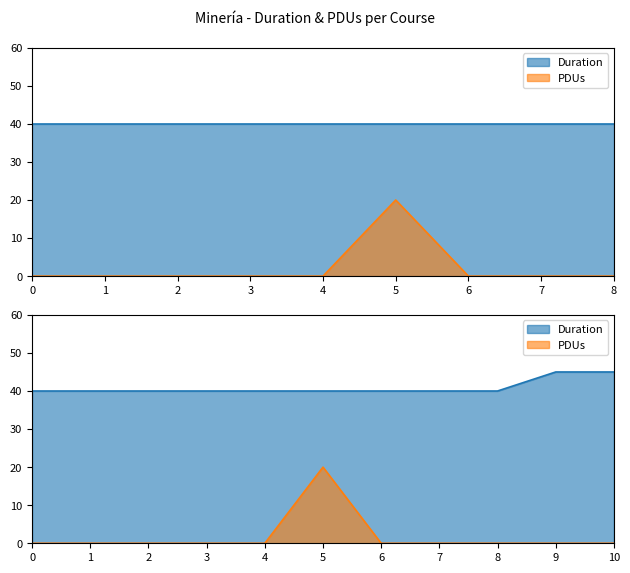

Rank the series by their maximum value, from highest to lowest.

Duration, PDUs